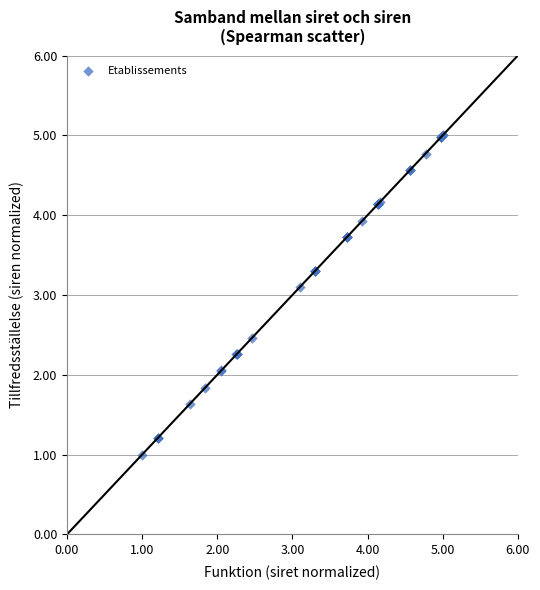

What Y value in the scatter plot is closest to 3?

3.1